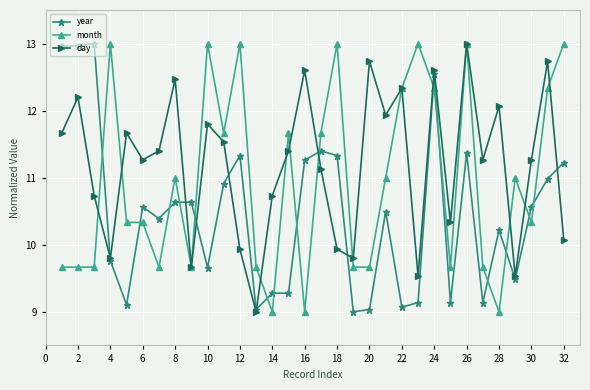

Which series has the largest total across all categories?

day